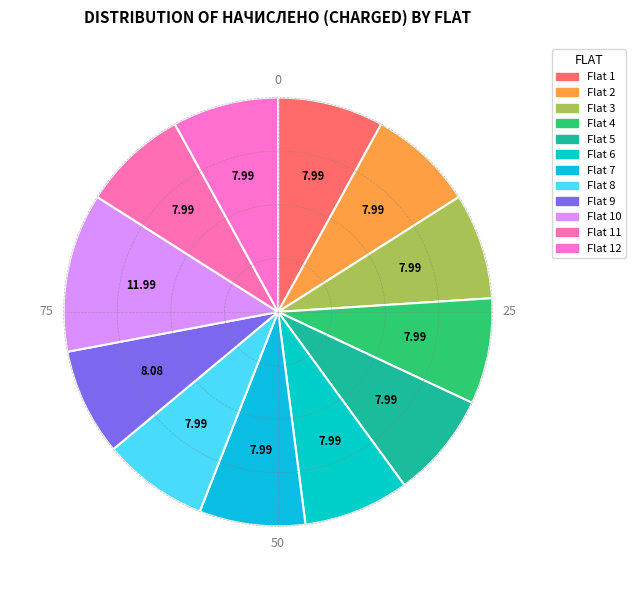

How many segments does this pie chart have?

12